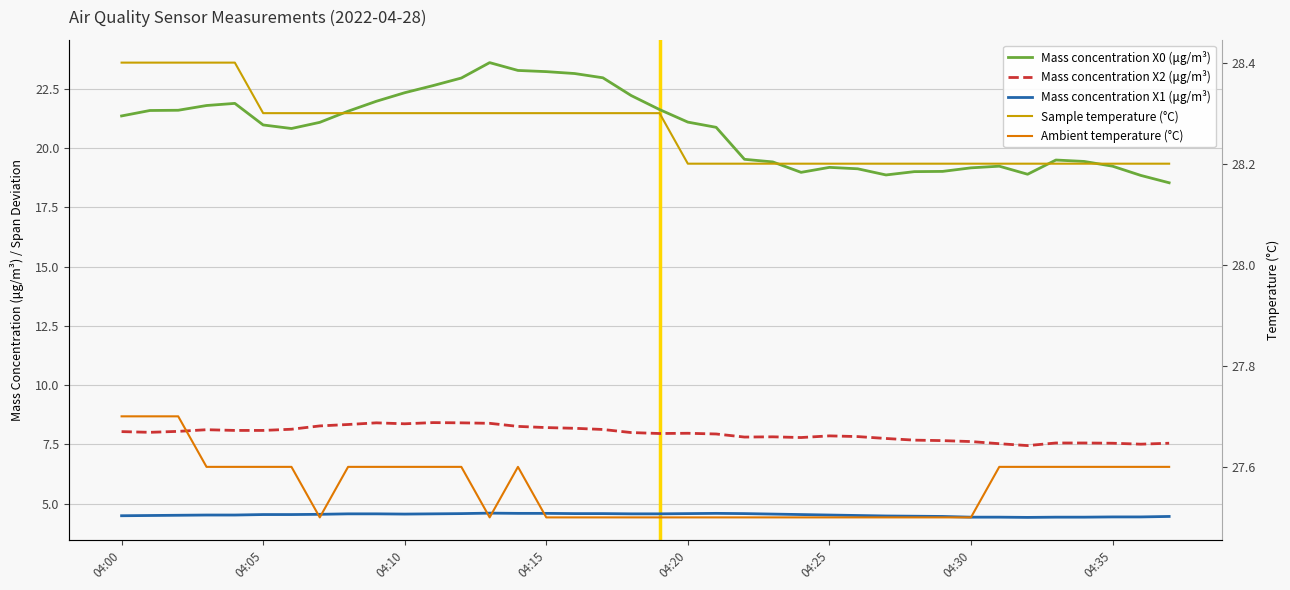

What is the greatest value displayed?

28.4